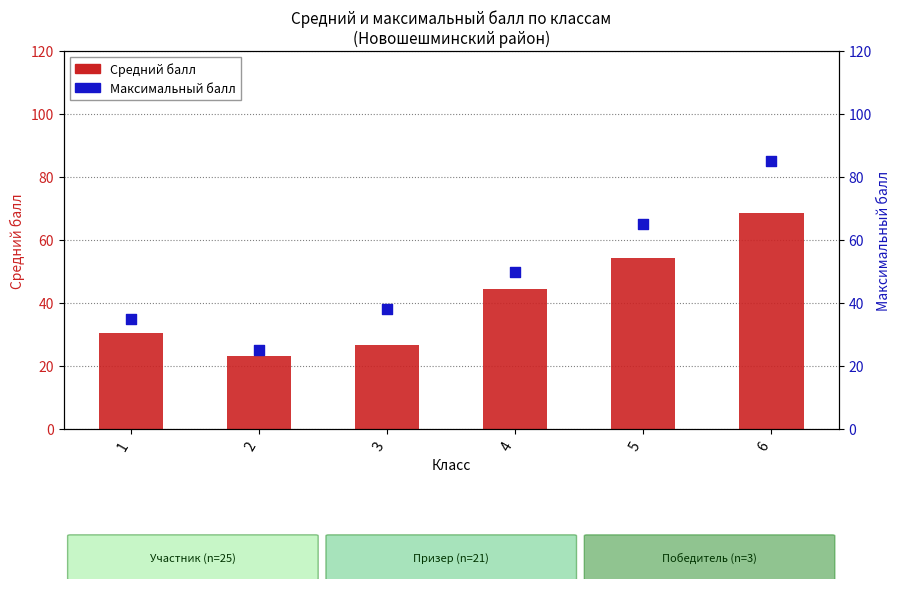

At how many categories does at least one series exceed 83?

1